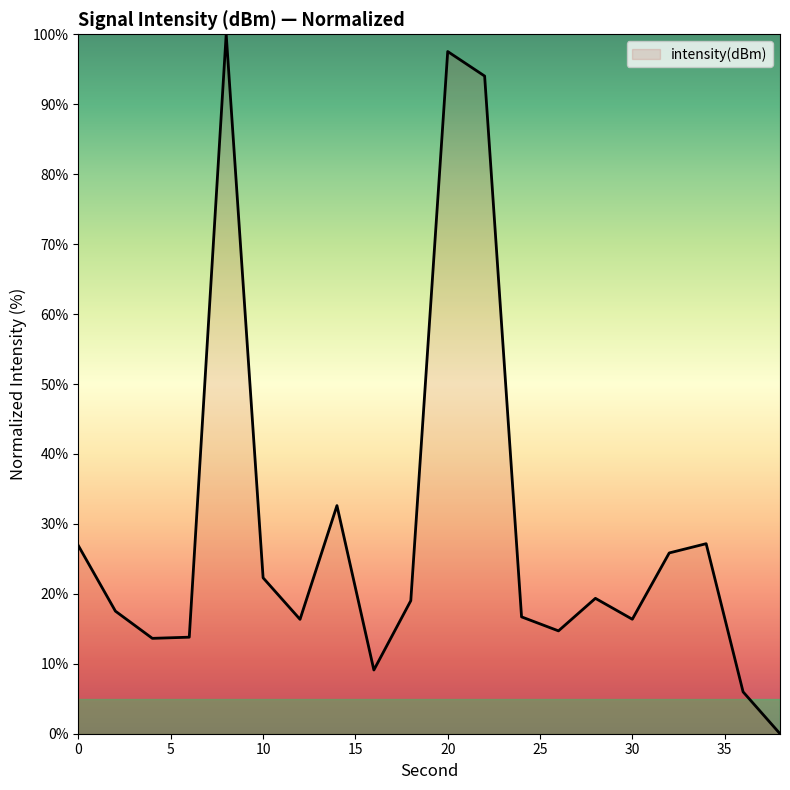

How many values are above zero?

19